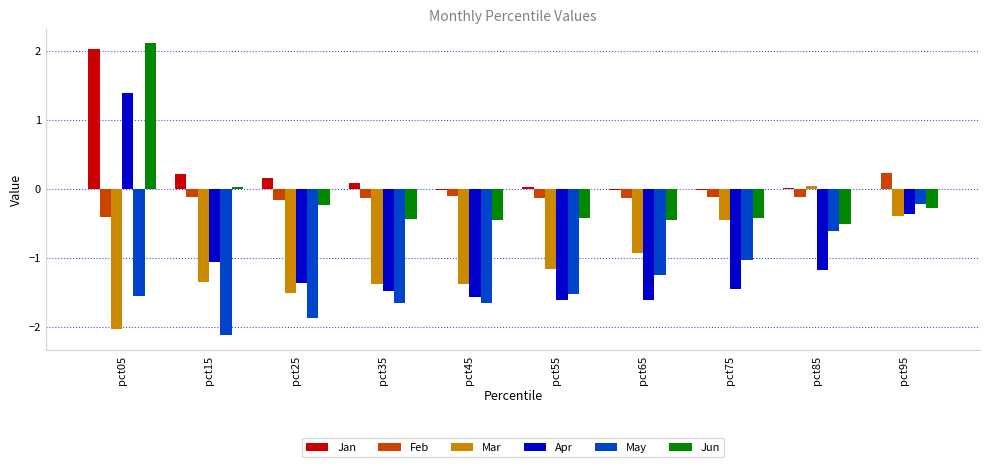

Between pct15 and pct85, which series saw the biggest shift?

May